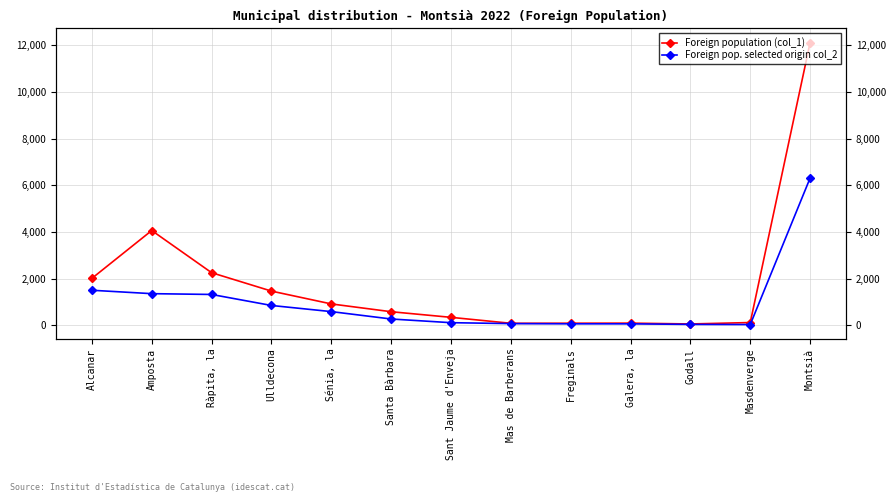

Rank the categories by Foreign population (col_1) value from lowest to highest.

Godall, Mas de Barberans, Freginals, Galera, la, Masdenverge, Sant Jaume d'Enveja, Santa Bàrbara, Sénia, la, Ulldecona, Alcanar, Ràpita, la, Amposta, Montsià